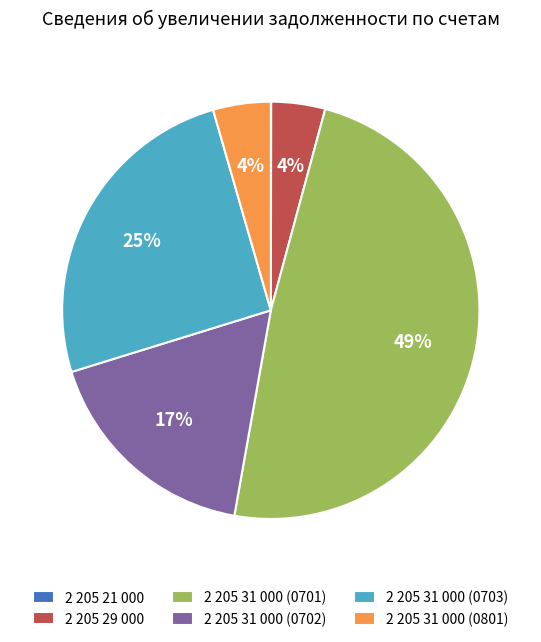

Between 2 205 31 000 (0703) and 2 205 31 000 (0702), which is larger?

2 205 31 000 (0703)